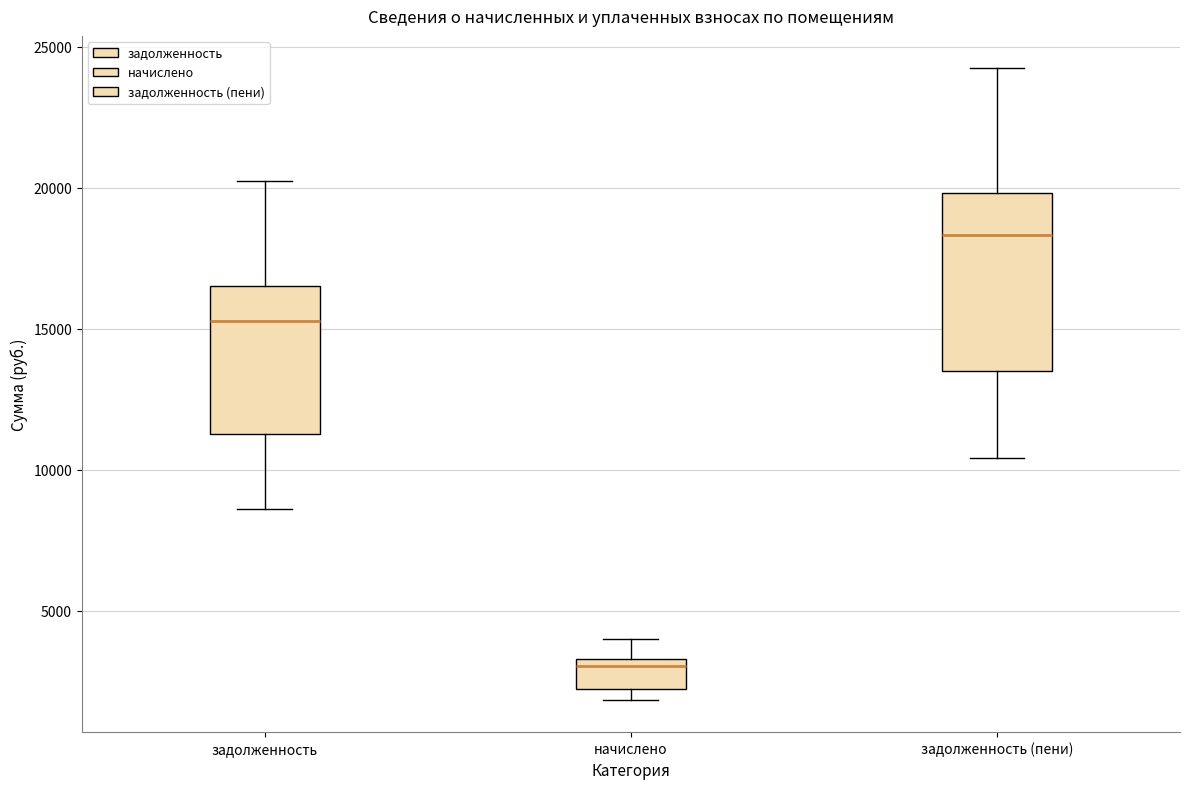

Where does the lower whisker of the box for задолженность (пени) end on the y-axis? The values are not printed on the chart, so give them approximately, as read against the axis.

10500